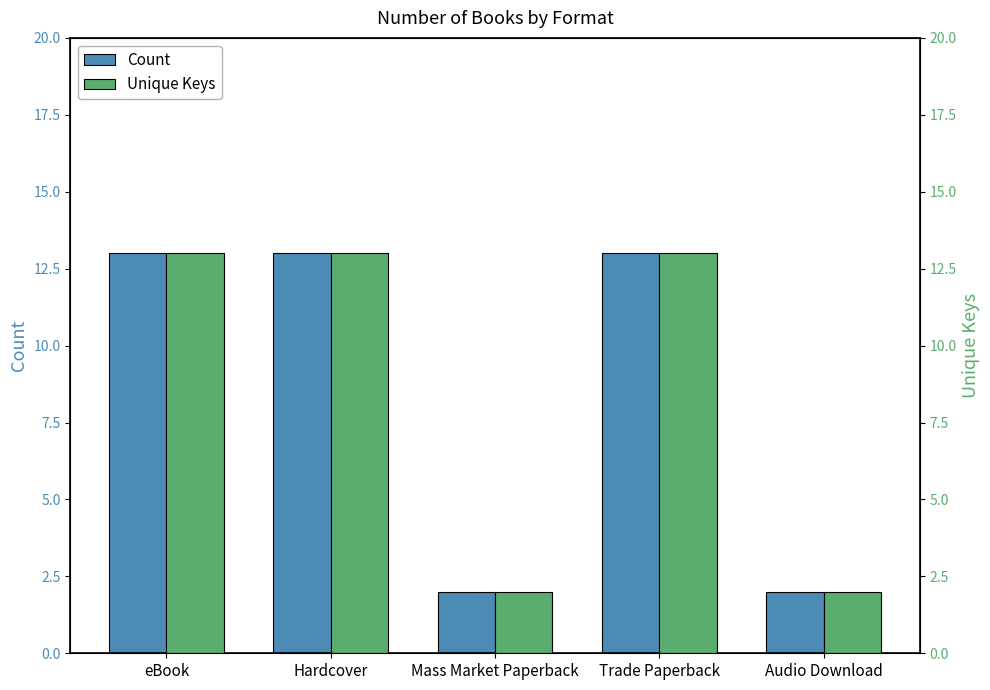

What position from the left is Trade Paperback?

4